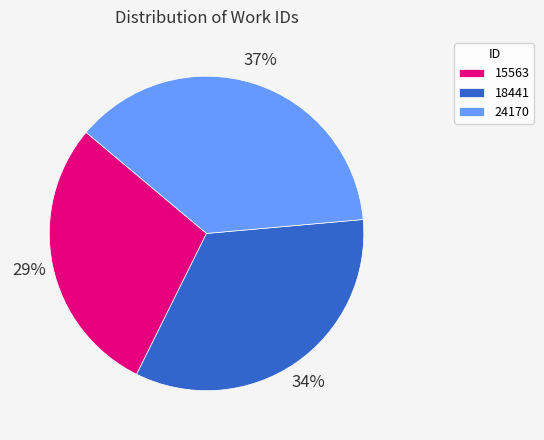

Count the number of slices in the pie.

3